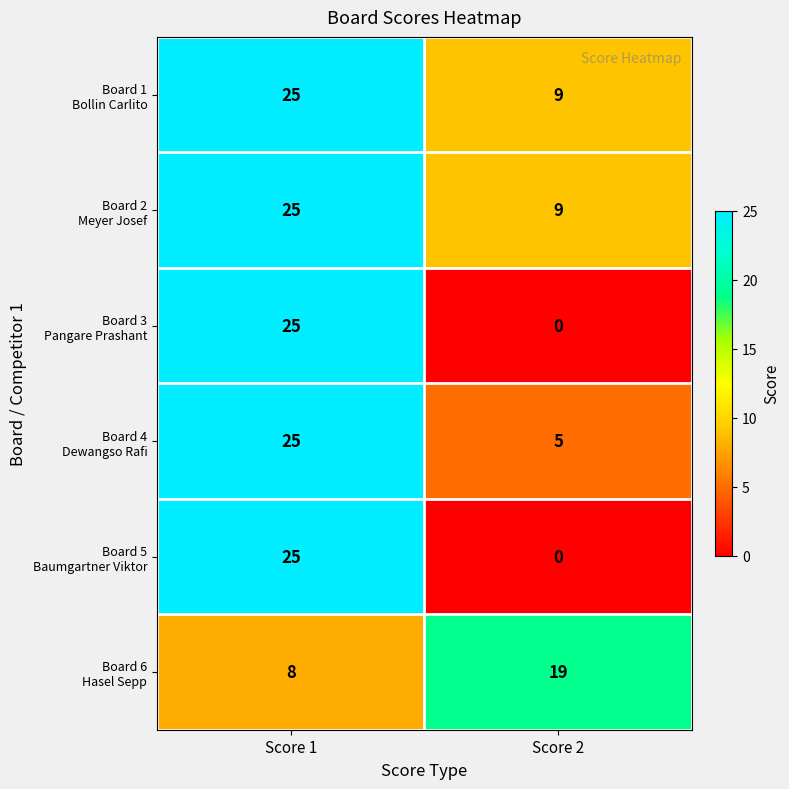

How many series are shown in this chart?

6